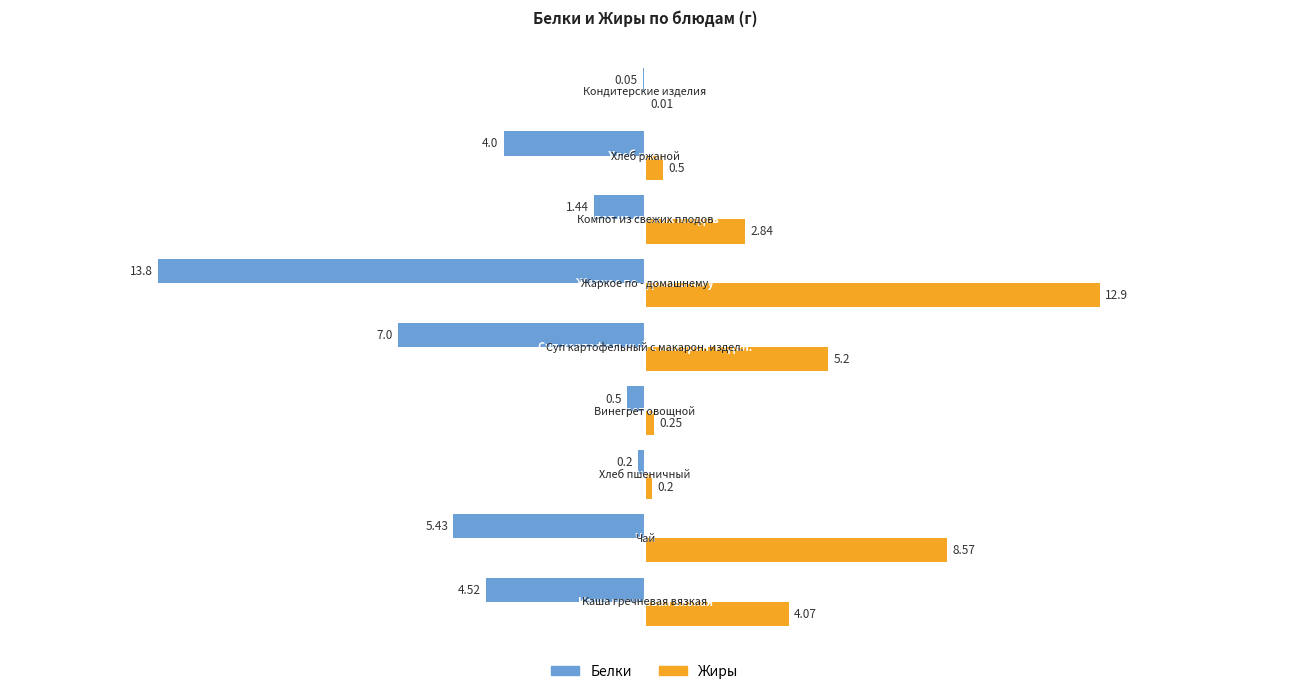

Which series has the largest total across all categories?

Жиры